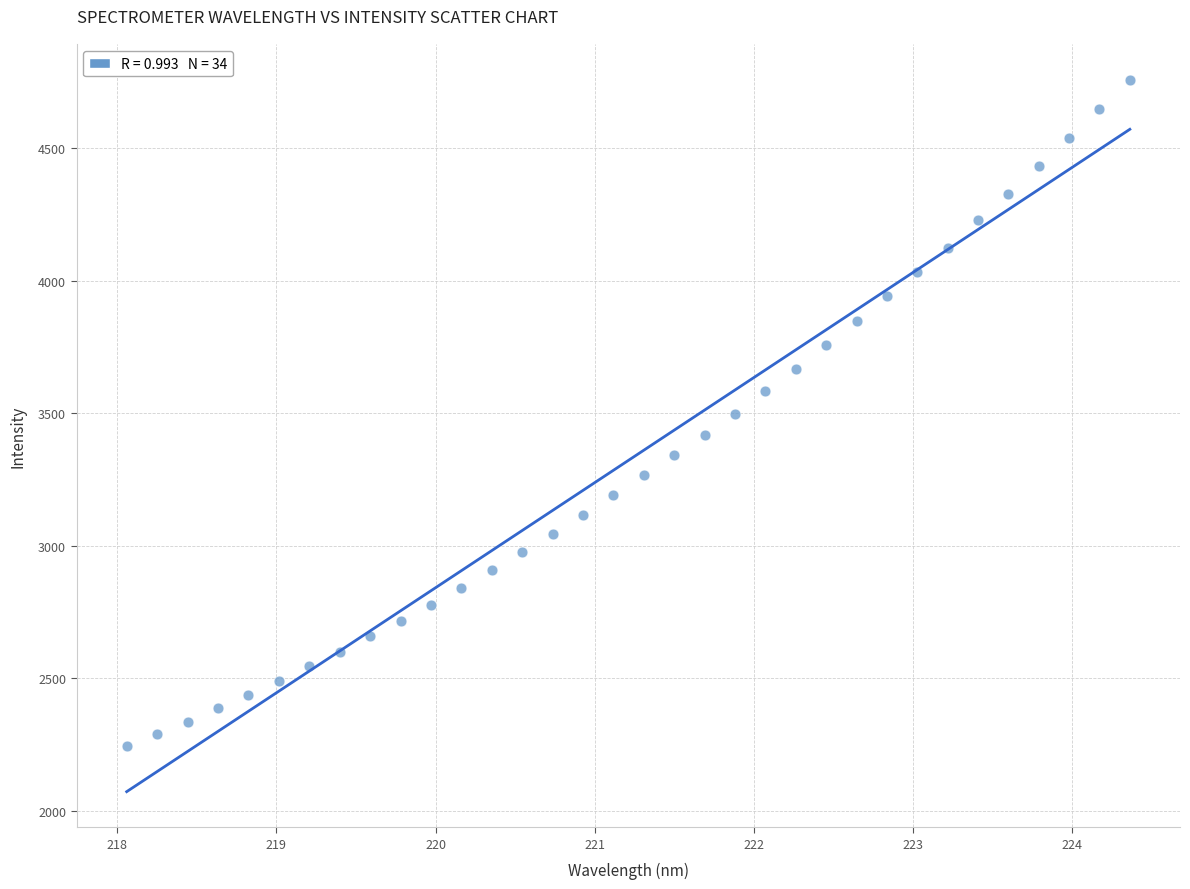

What is the range of X values (max minus min)?

6.3